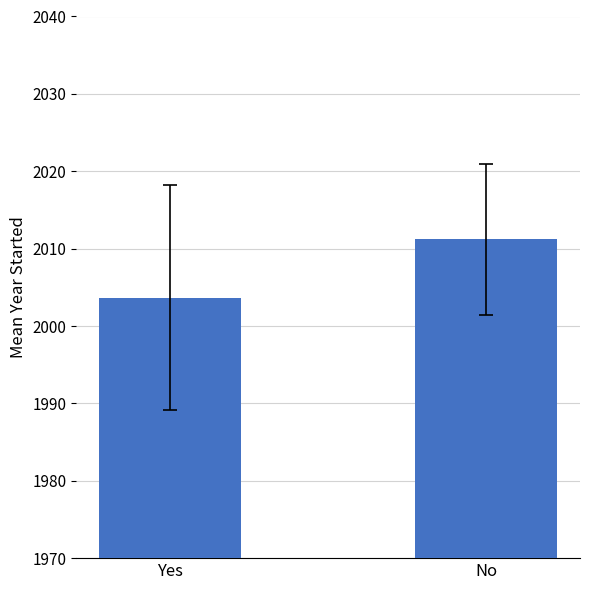

List the labels in order of value, smallest first.

Yes, No